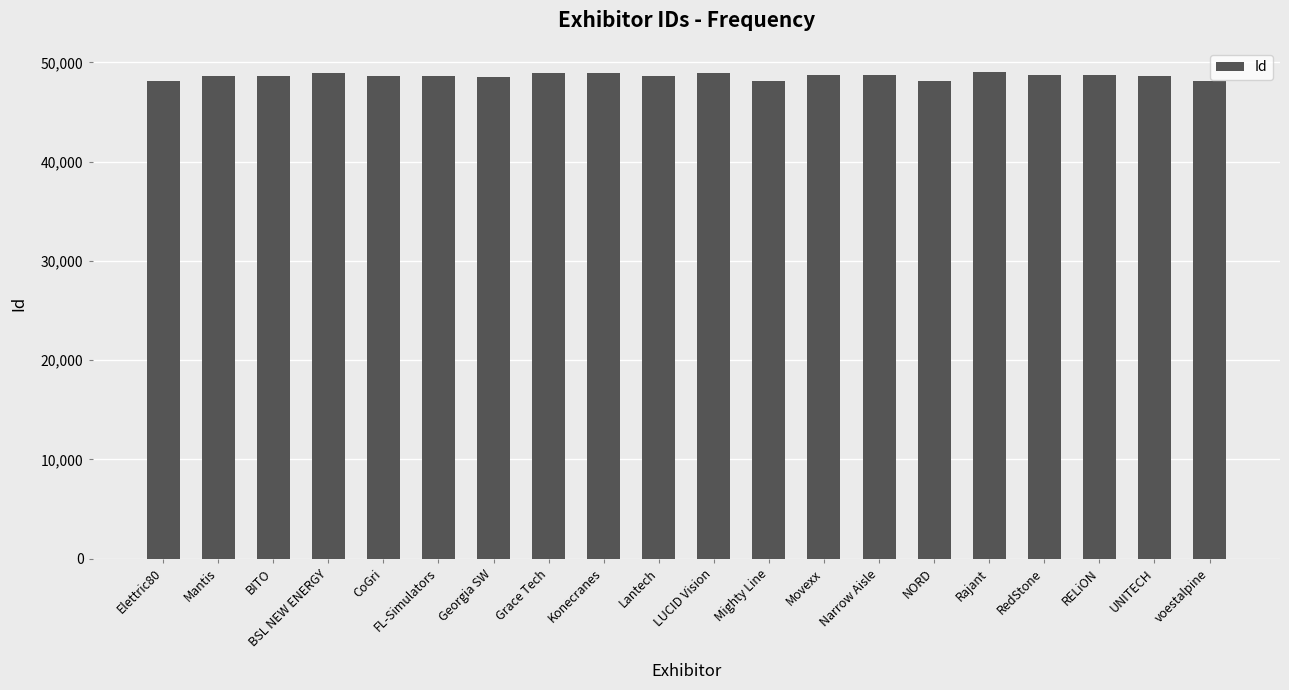

How many data points does each series have?

20